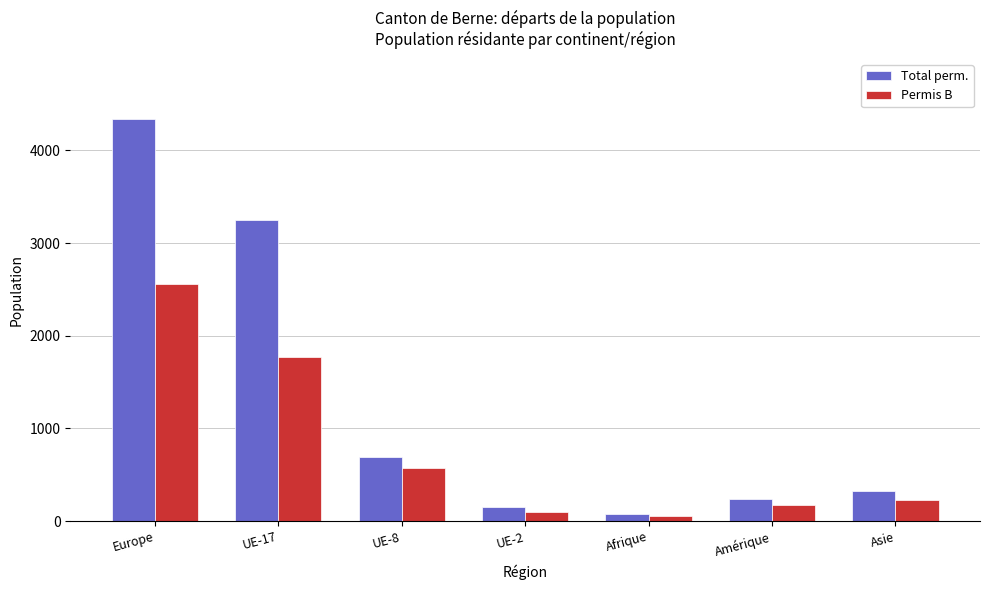

At UE-8, list the series in order from largest to smallest.

Total perm., Permis B